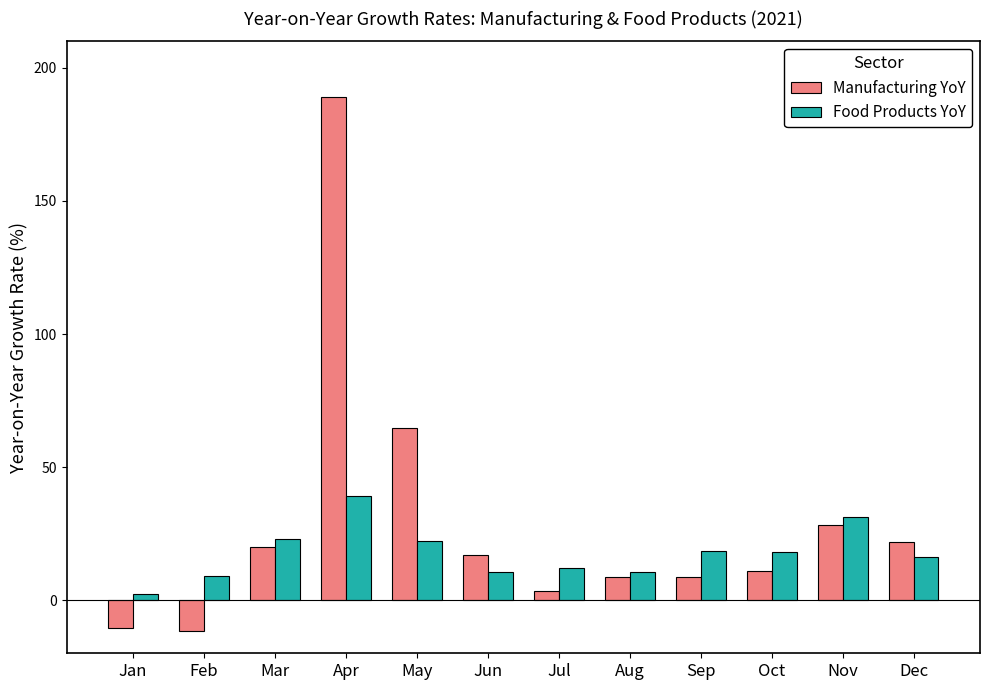

The value of Food Products YoY at Mar is 23.0. True or false?

True